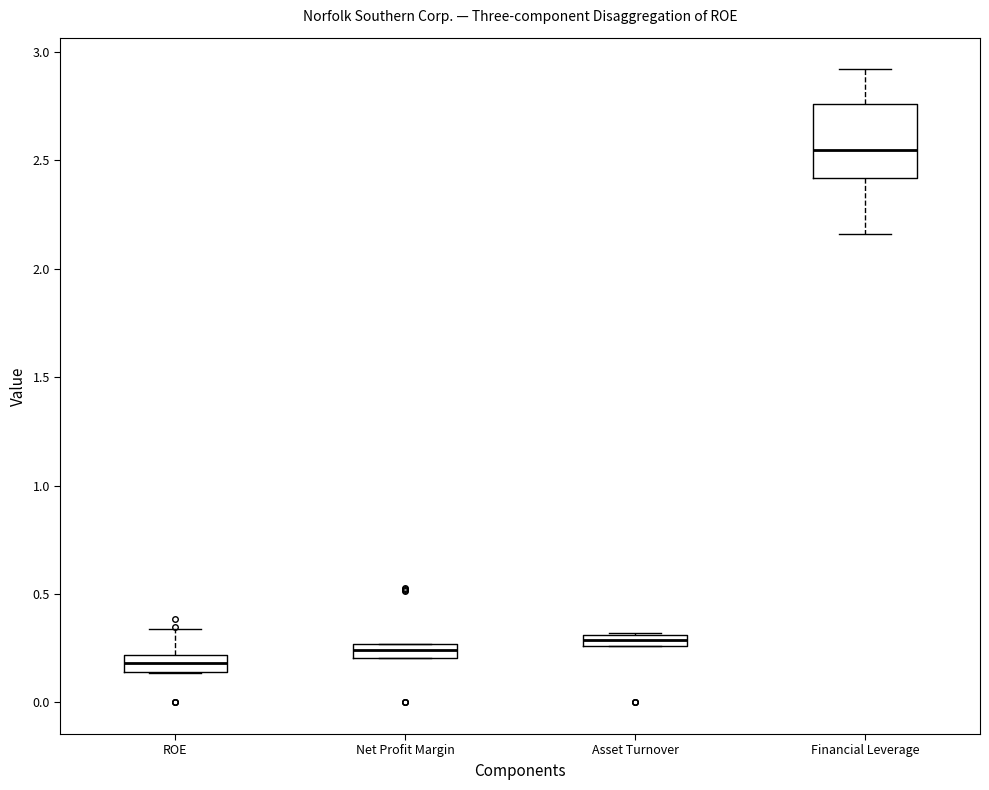

Where is the upper edge of the box for ROE on the y-axis? The values are not printed on the chart, so give them approximately, as read against the axis.

0.20